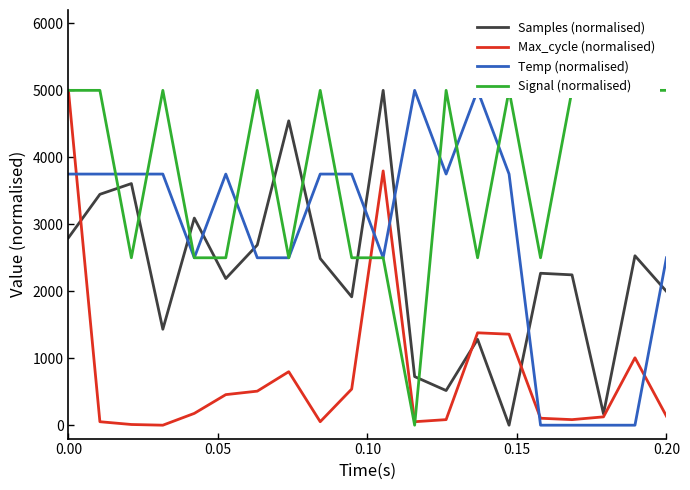

Rank the series by their average value, from highest to lowest.

Signal (normalised), Temp (normalised), Samples (normalised), Max_cycle (normalised)